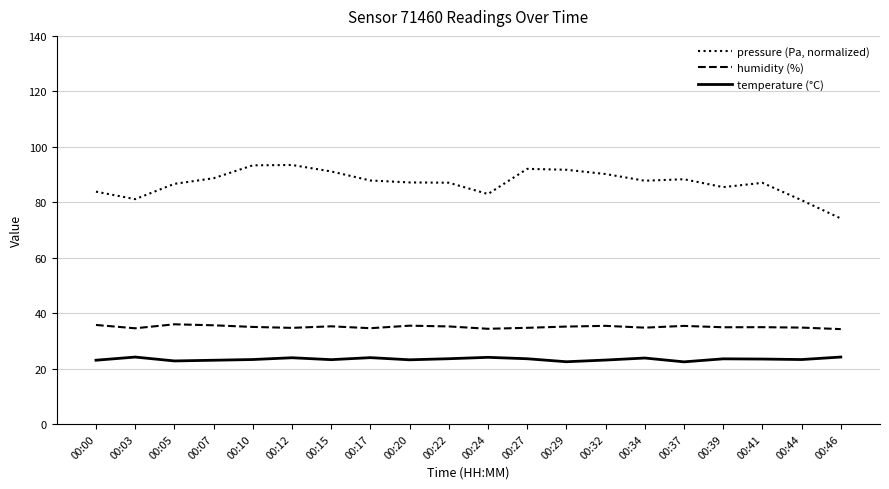

What is the highest value of the pressure (Pa, normalized) series?

93.4